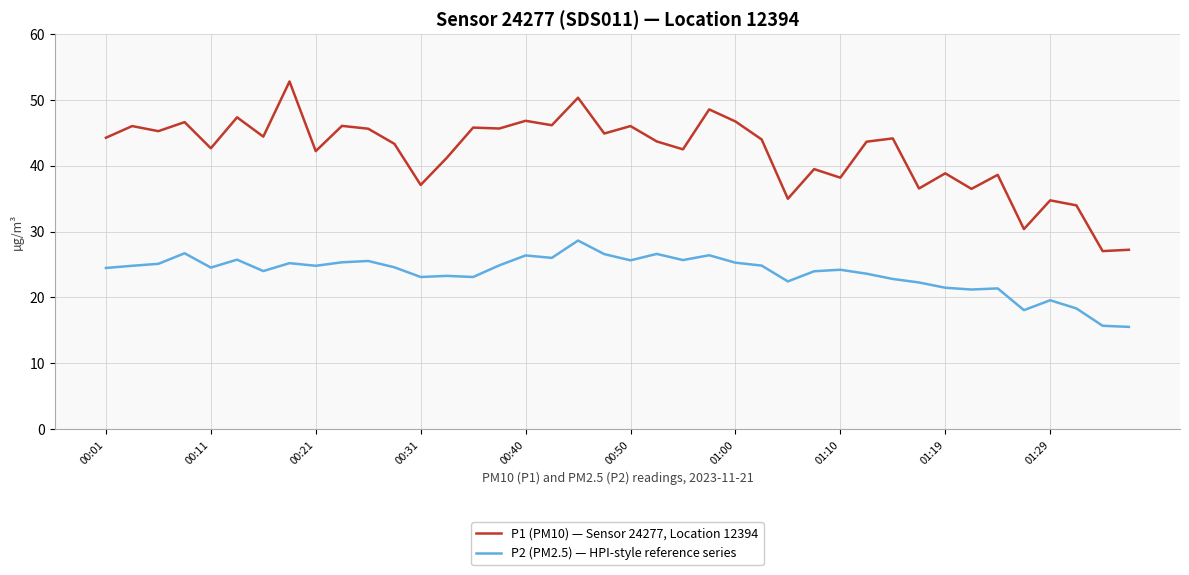

True or false: P1 (PM10) — Sensor 24277, Location 12394 and P2 (PM2.5) — HPI-style reference series cross at least once.

False